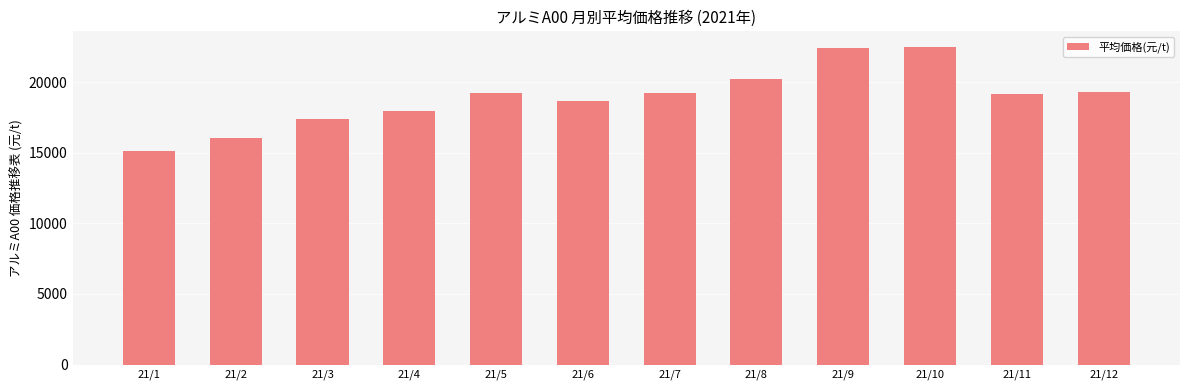

Count the number of categories in the chart.

12